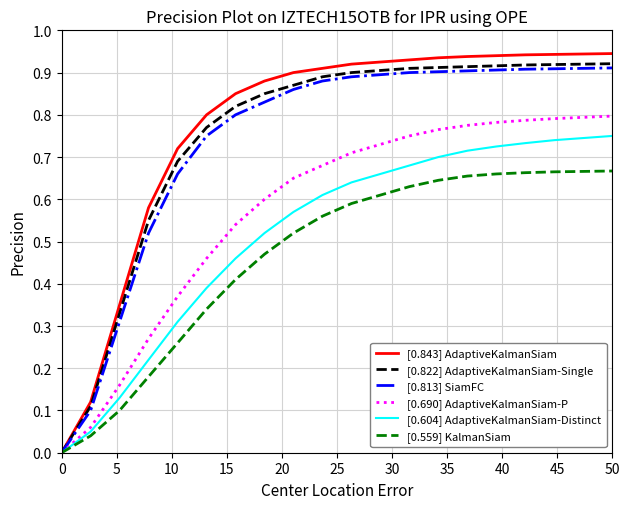

Which series has the widest spread of values?

[0.843] AdaptiveKalmanSiam